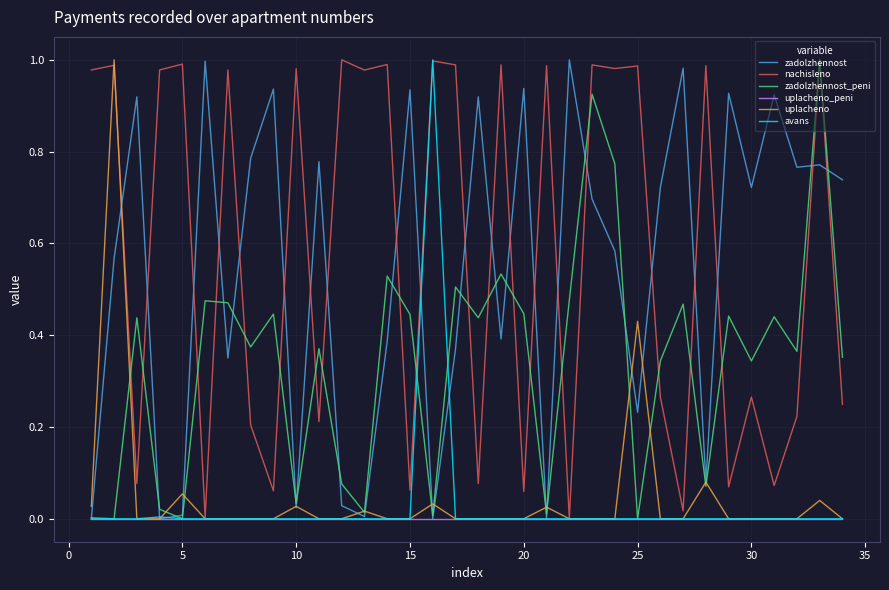

Which series ends up on top after the final intersection of zadolzhennost_peni and nachisleno?

zadolzhennost_peni